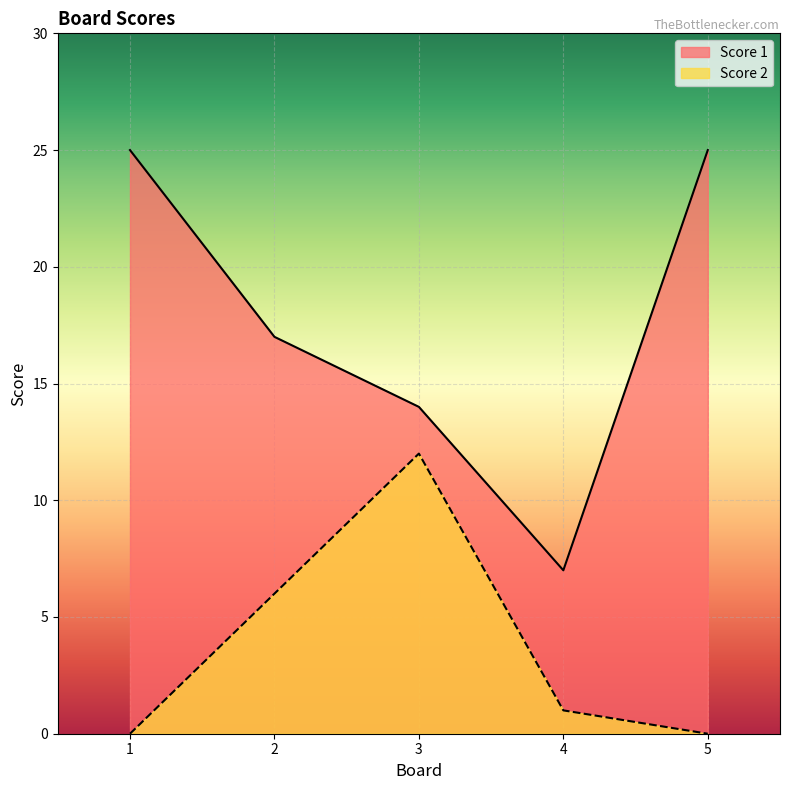

At which label does Score 1 first exceed 17?

1